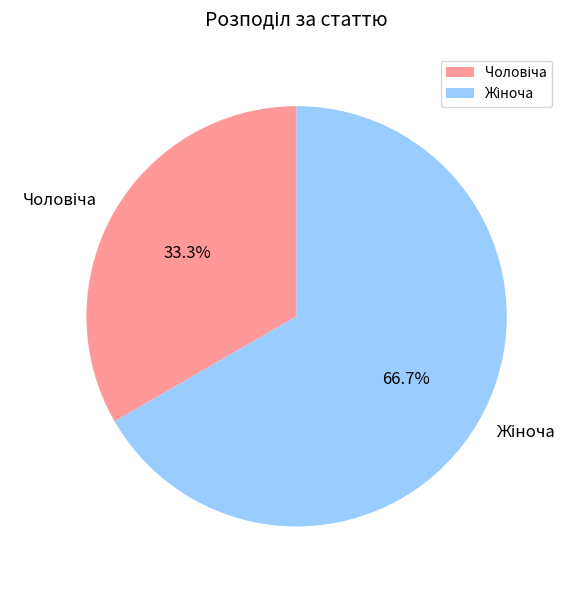

To the nearest percent, what is the difference between the largest and smallest slice percentages?

33%